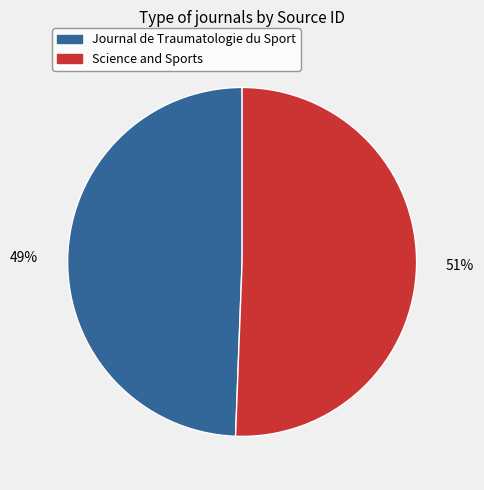

Which category has the biggest portion of the pie?

Science and Sports